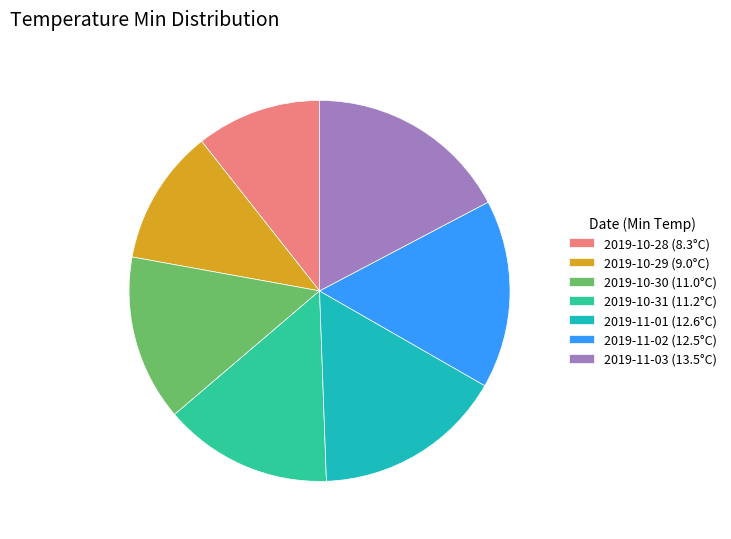

Is it true that 2019-10-31 (11.2°C) is 14% of the pie?

True